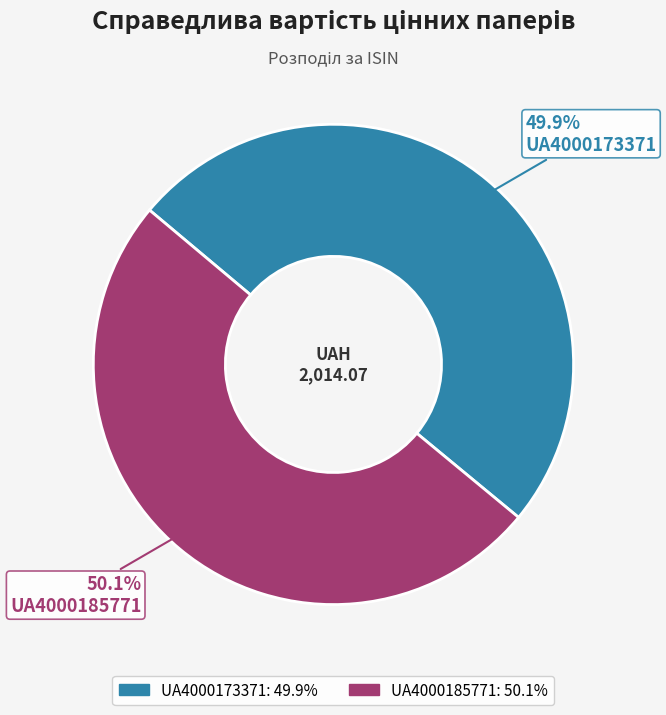

Is the sum of UA4000185771 and UA4000173371 greater than half?

Yes